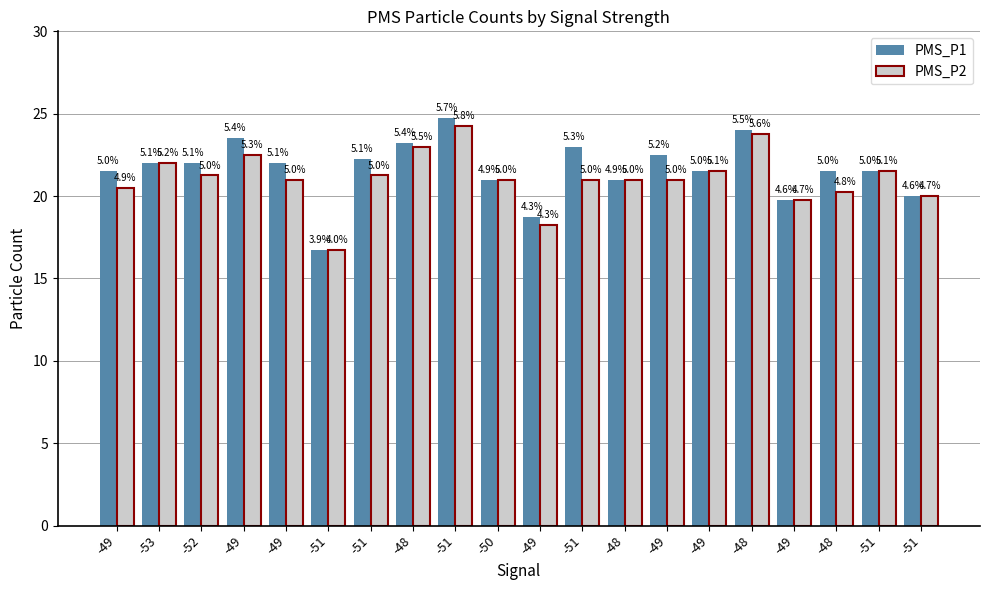

True or false: PMS_P2 has a value of 21.2 at -52.

True